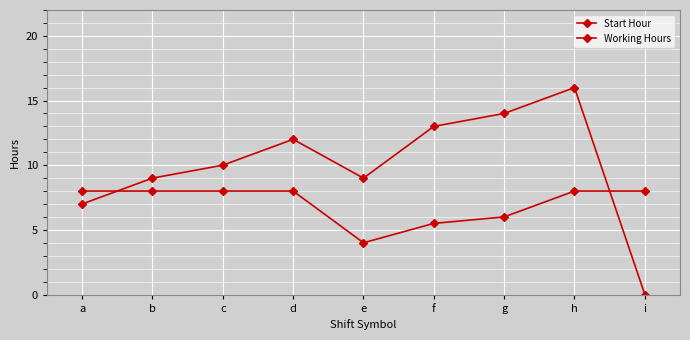

List the series in order of their overall mean, lowest first.

Working Hours, Start Hour